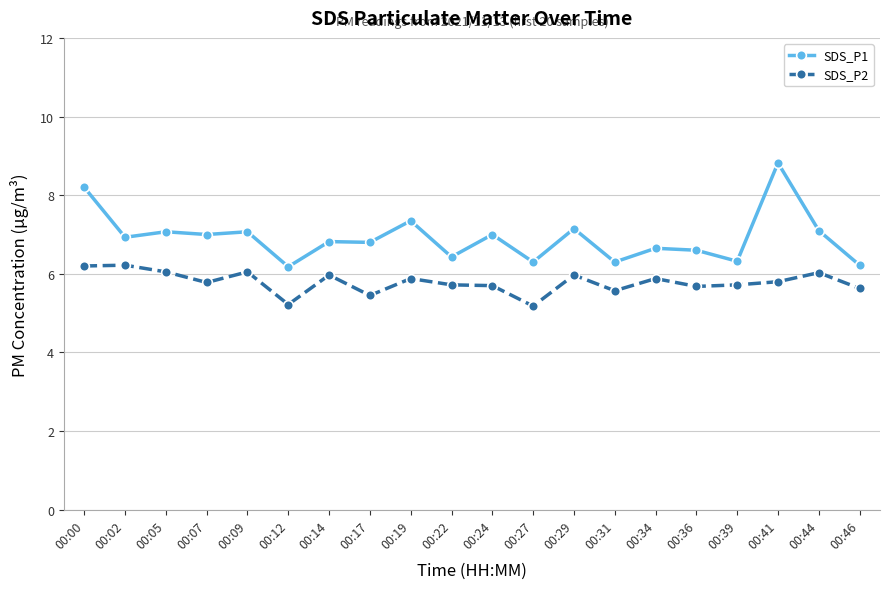

Rank the series by their maximum value, from lowest to highest.

SDS_P2, SDS_P1